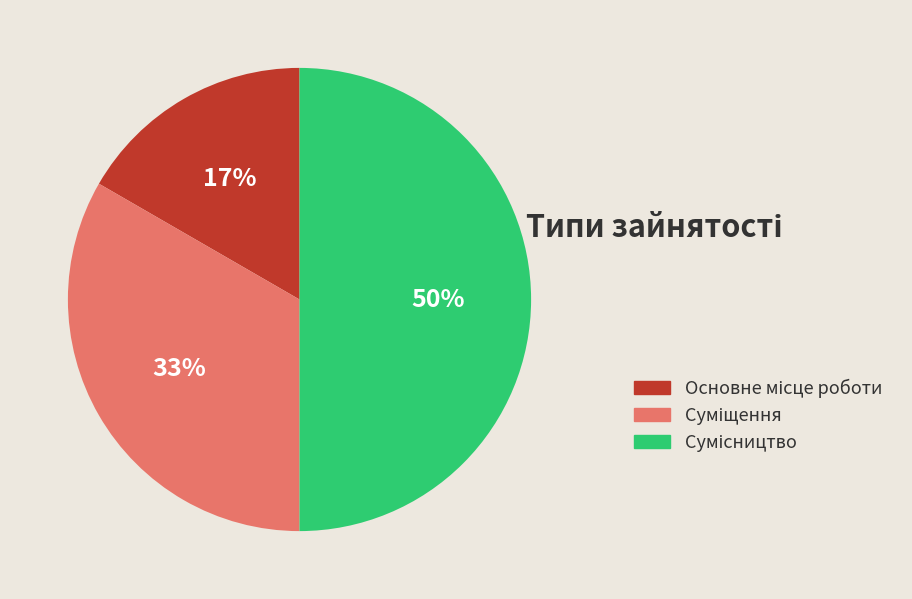

To the nearest percent, what is the difference between the largest and smallest slice percentages?

33%